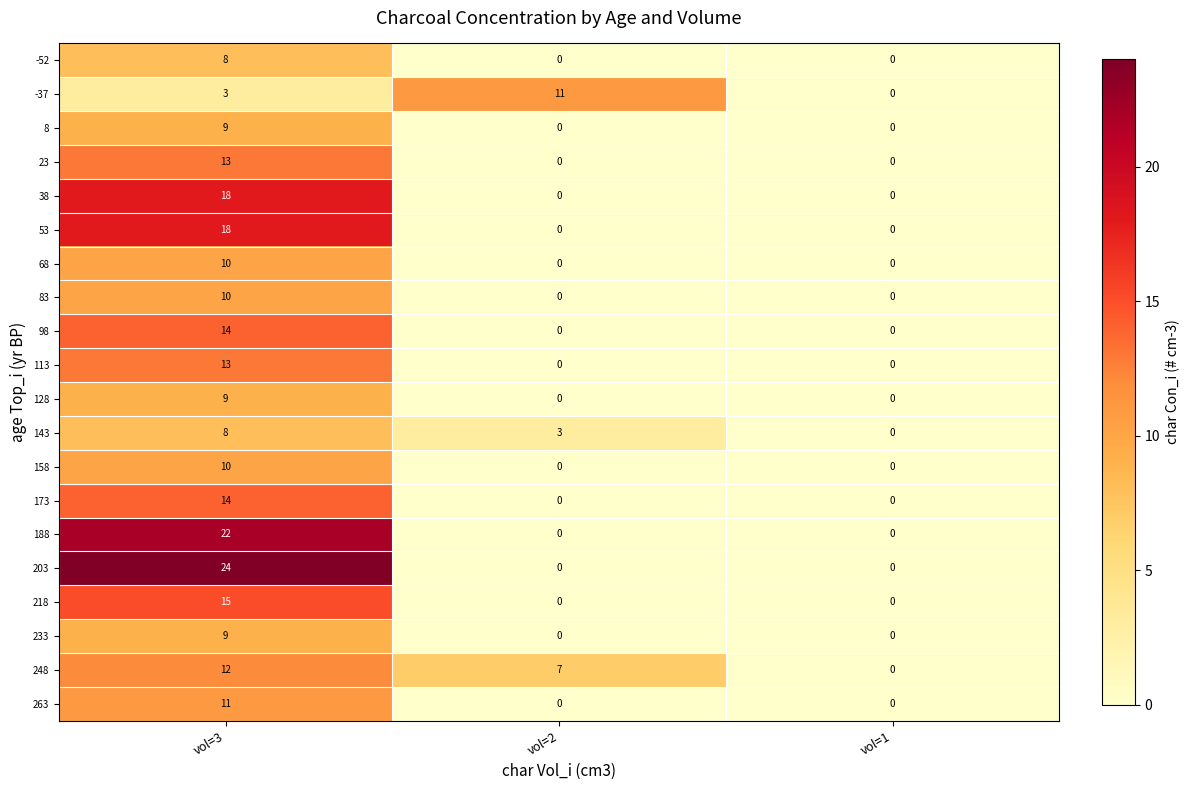

Count the number of data series in this chart.

20